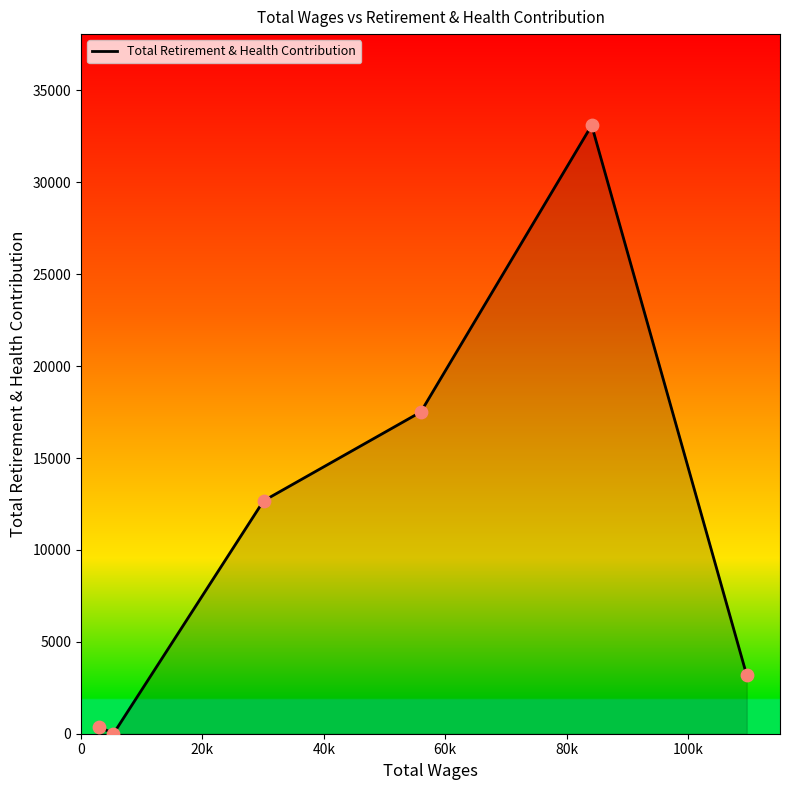

True or false: there are more than 0 points higher than both neighbors.

True